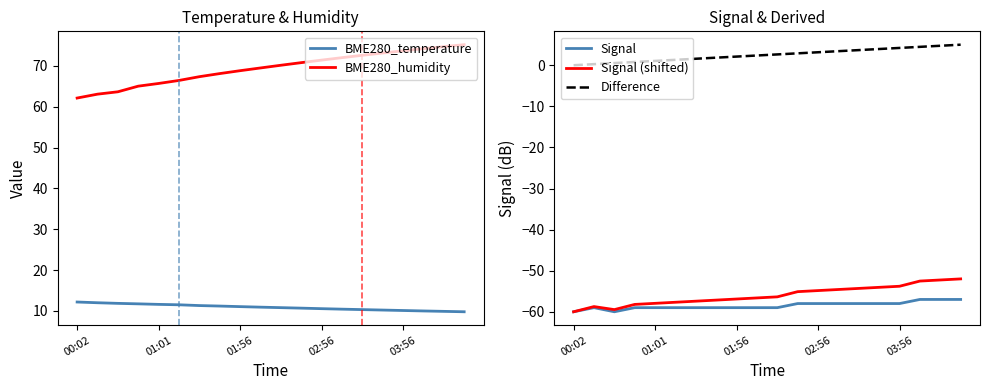

The BME280_temperature series shows 10.6 at 02:56. True or false?

True